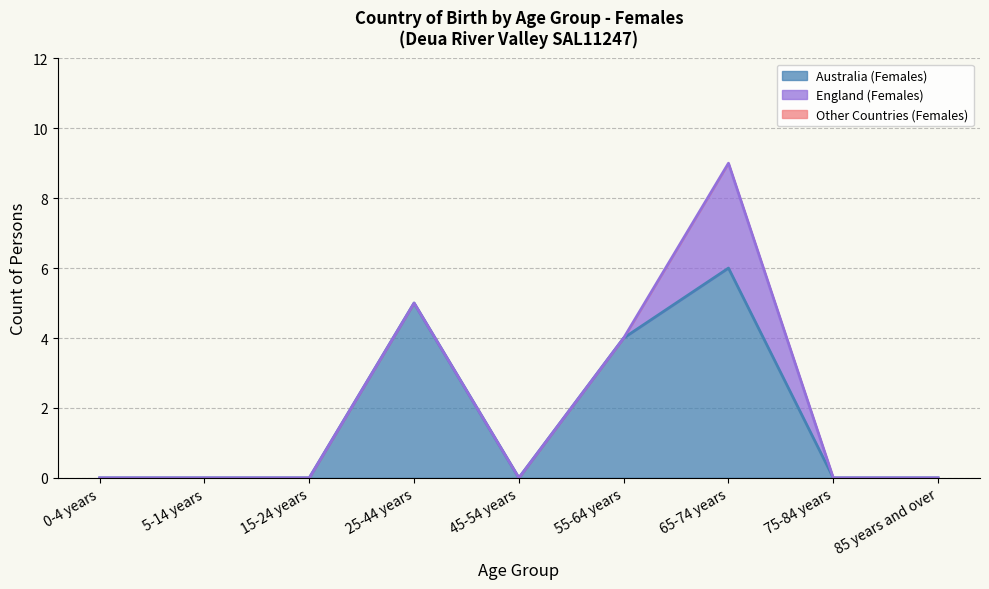

What is the label of the 2nd point from the right?

75-84 years